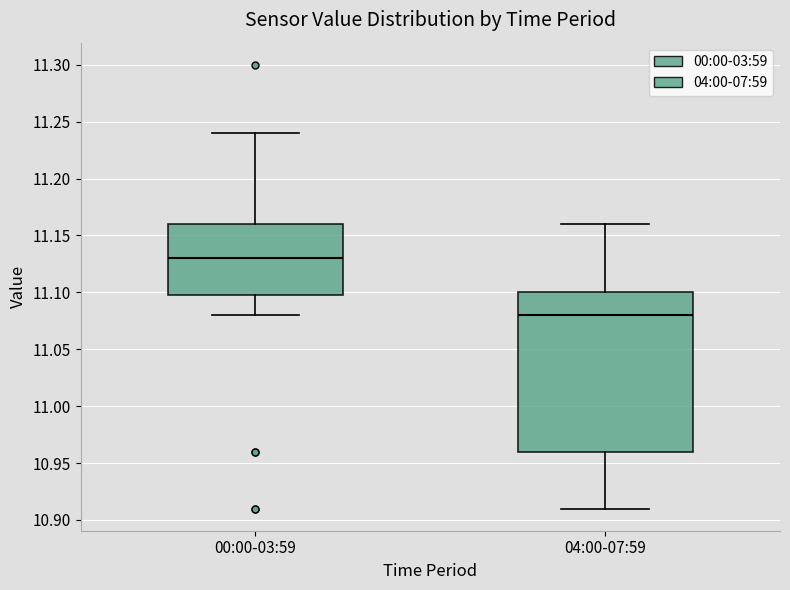

Reading left to right, read every box against the y-axis: the position of its median line, the range the box covers, and the ends of its whiskers. The values are not printed on the chart, so give them approximately, as read against the axis.

00:00-03:59: median 11.13, box 11.10 to 11.16, whiskers 11.08 to 11.24
04:00-07:59: median 11.08, box 10.96 to 11.10, whiskers 10.91 to 11.16